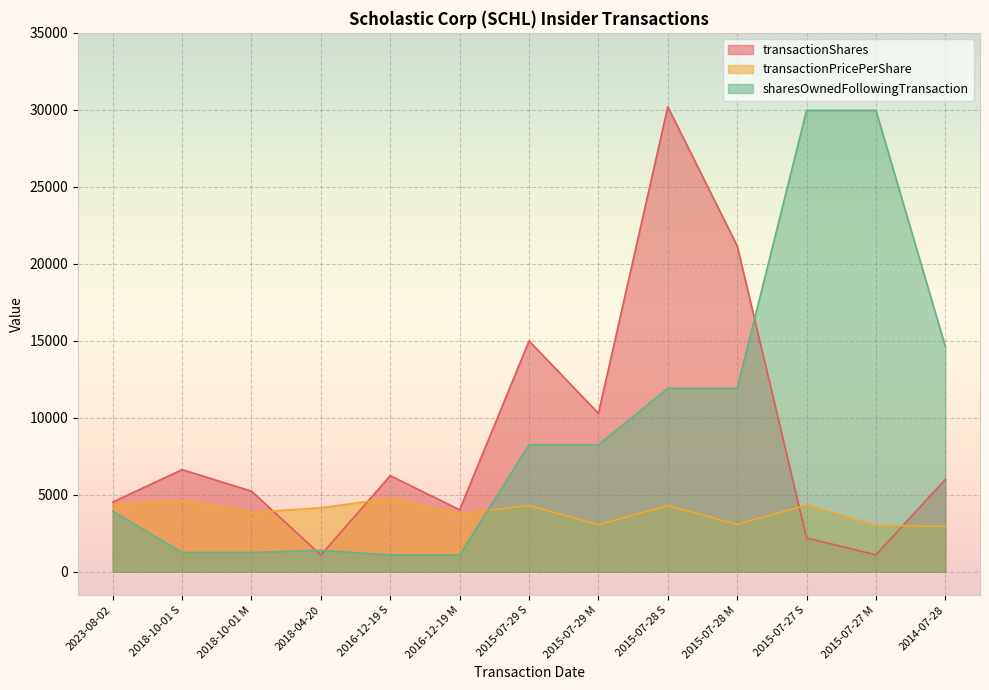

Reading left to right, what are all the values shown in this chart?

transactionShares: 4530.0	6634.0	5236.0	1089.0	6243.0	4027.0	14995.0	10291.0	30199.0	21172.0	2200.0	1100.0	6000.0
transactionPricePerShare: 4368.0	4613.5	3859.0	4155.0	4769.4	3781.2	4303.2	3060.0	4300.0	3076.3	4329.5	3014.7	2949.0
sharesOwnedFollowingTransaction: 3930.0	1253.0	1253.0	1398.0	1089.0	1089.0	8253.0	8253.0	11912.0	11912.0	29966.0	29966.0	14631.0